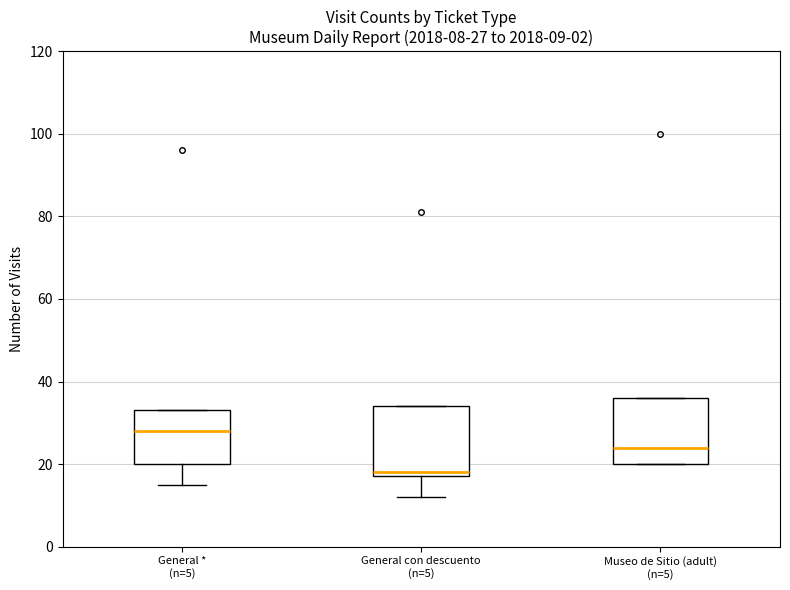

Which box has the highest median line?

General * (n=5)